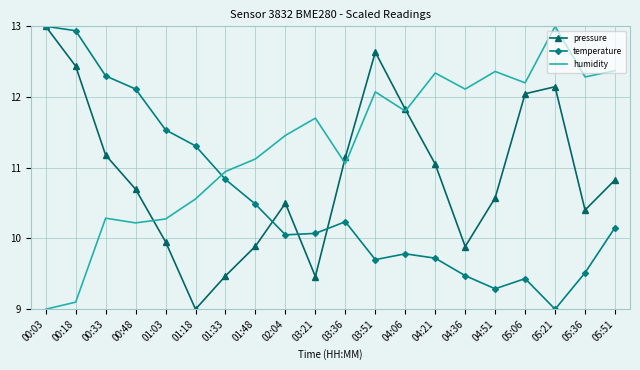

What is the spread (max minus min) of values at 00:03?

4.0